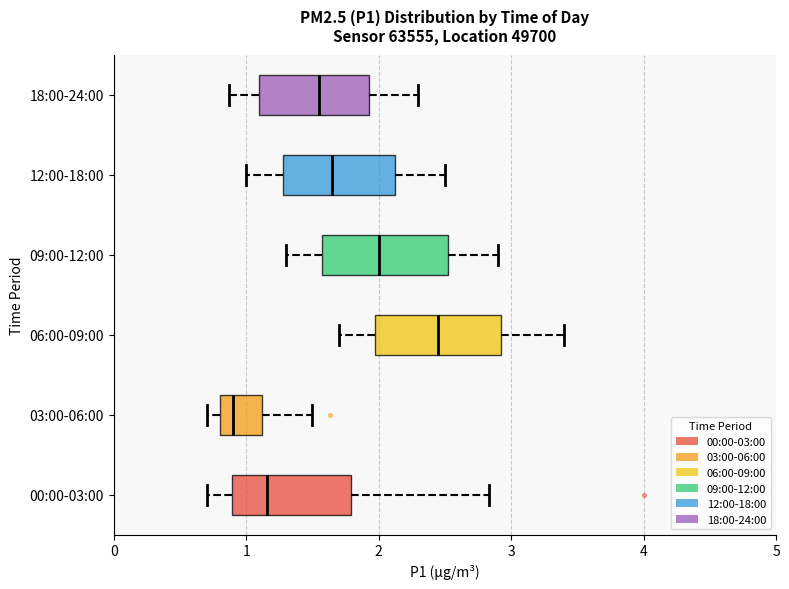

Which box's median line is the furthest to the left?

03:00-06:00